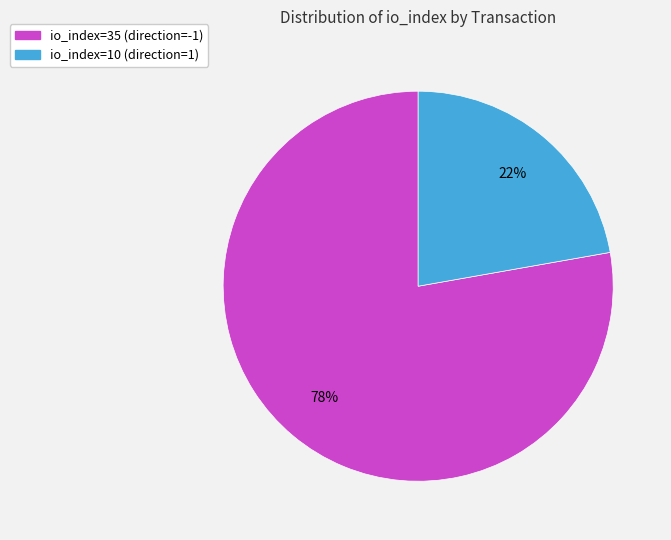

What is the ratio of the value at io_index=35 (direction=-1) to the value at io_index=10 (direction=1)?

3.5